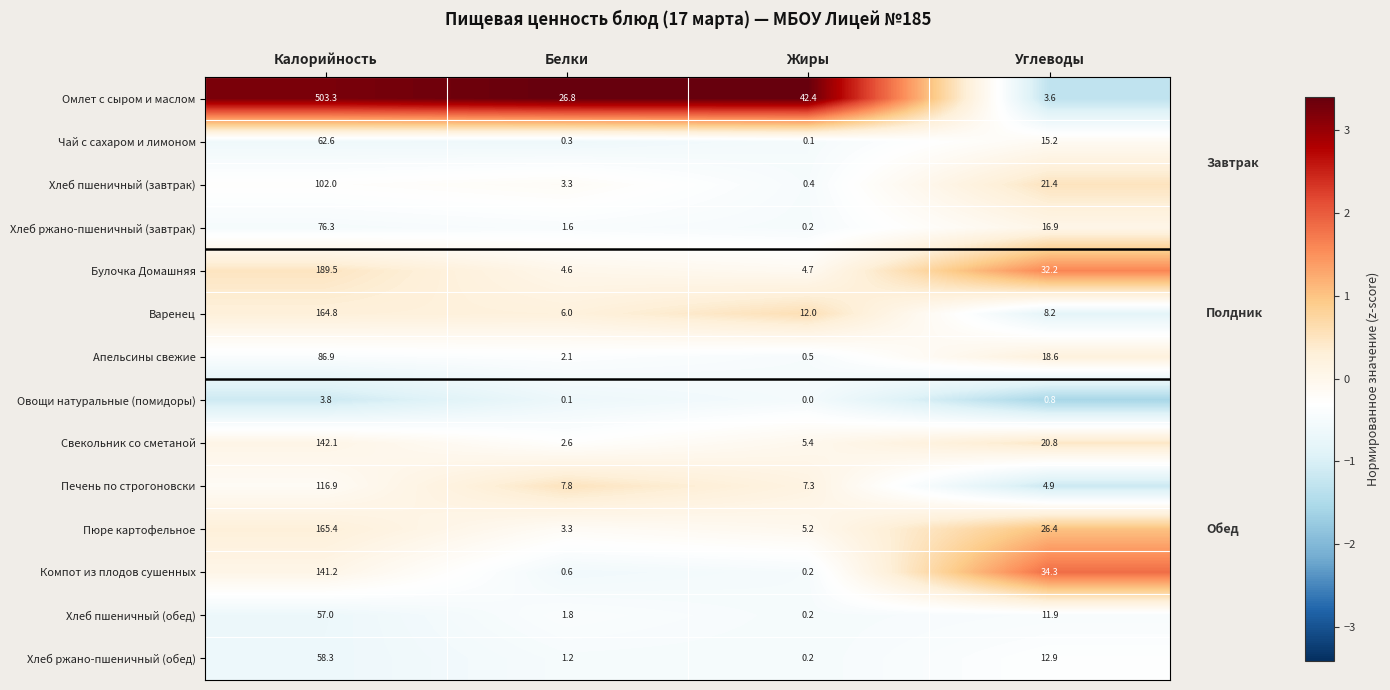

What is the difference between the second highest and minimum values in the Хлеб пшеничный (обед) series?

11.7